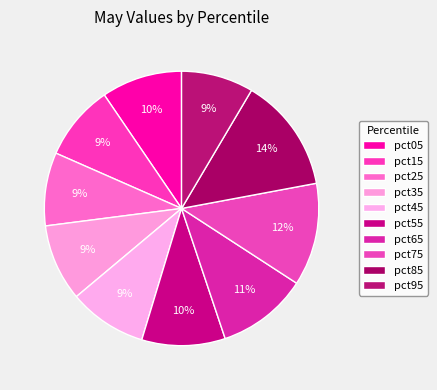

Combined, do pct05 and pct55 account for over 50%?

No